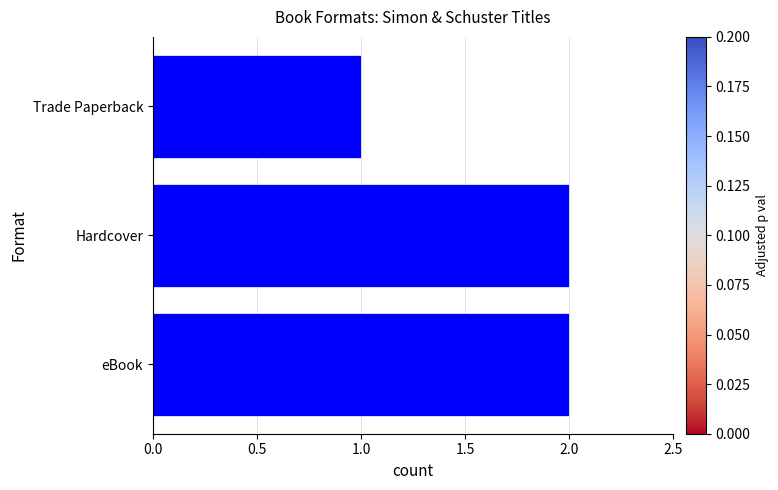

Approximately how many times larger is the value at eBook compared to Trade Paperback?

2.0